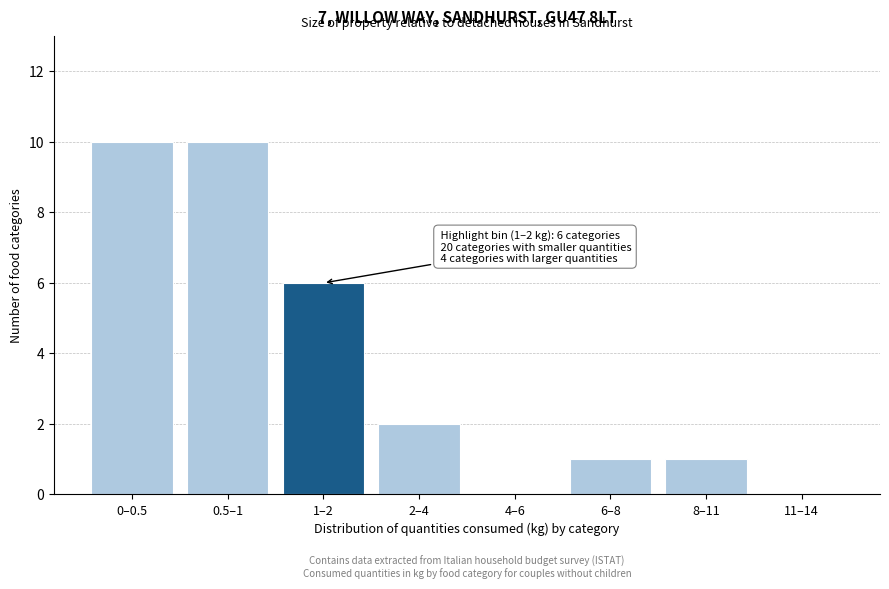

Reading left to right, extract all data points from this chart.

0–0.5=10	0.5–1=10	1–2=6	2–4=2	4–6=0	6–8=1	8–11=1	11–14=0